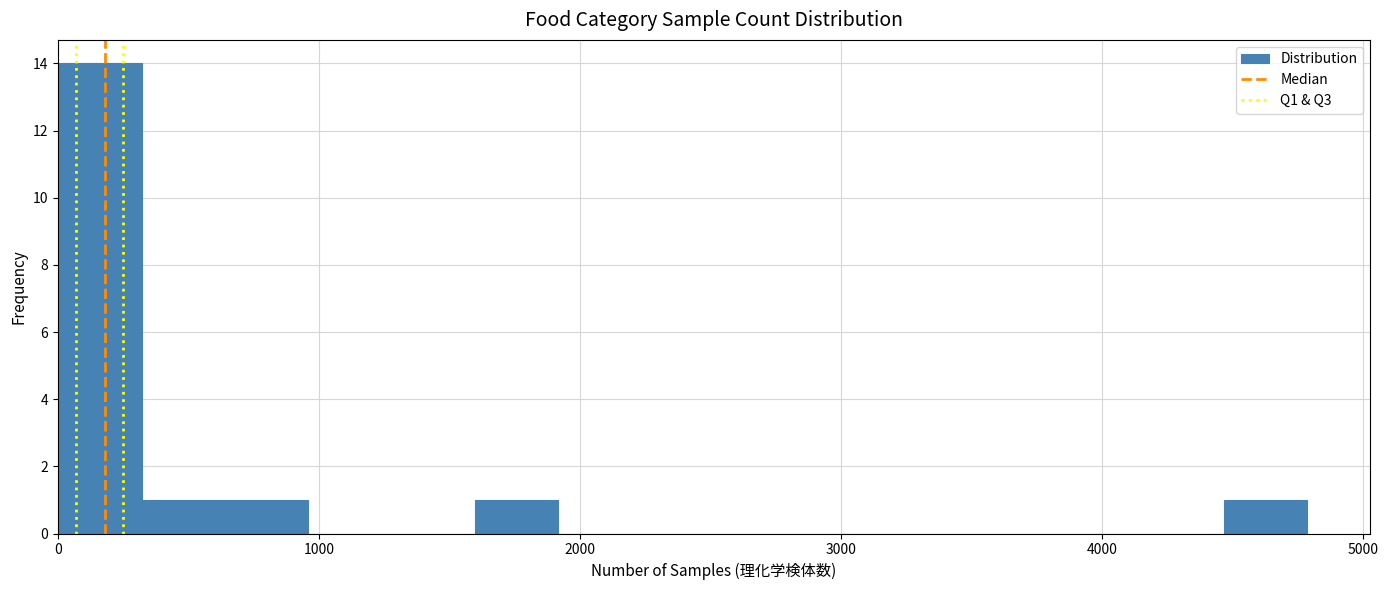

Read against the x-axis, roughly where is the centre of the tallest bar?

200